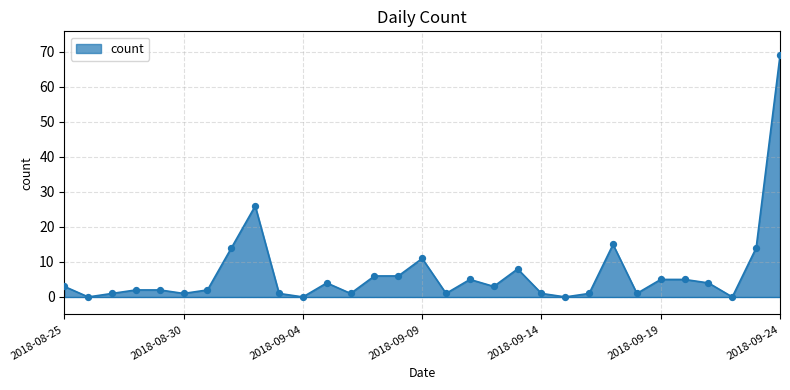

What is the difference between the maximum and minimum values?

69